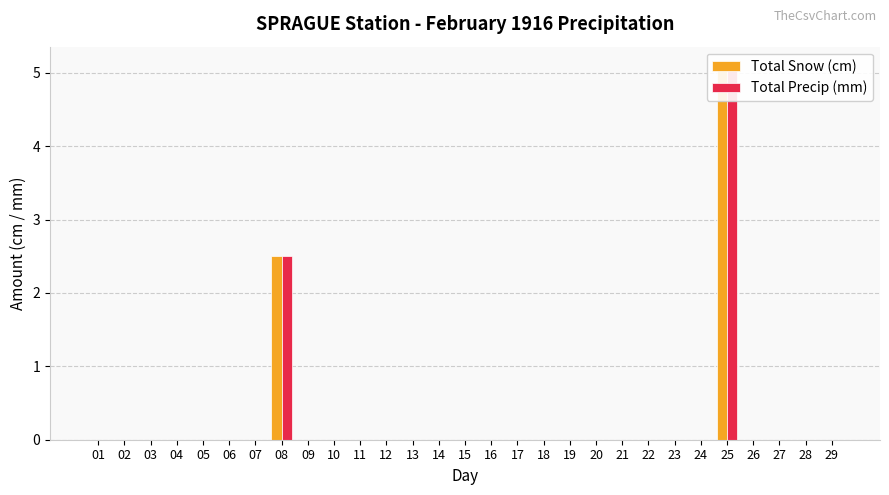

At which category is the sum across all series the highest?

25